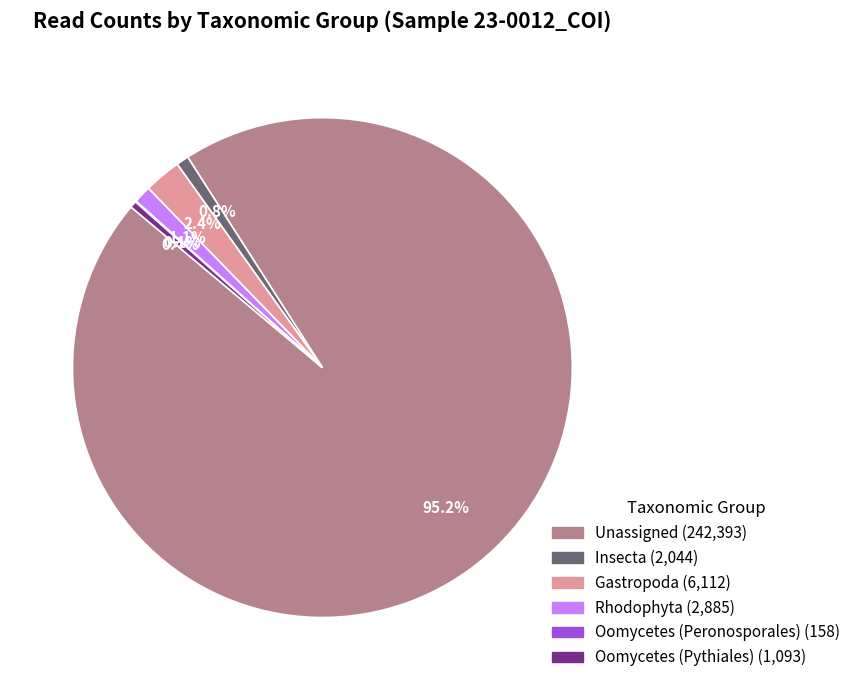

To the nearest percent, what is the average slice percentage?

17%